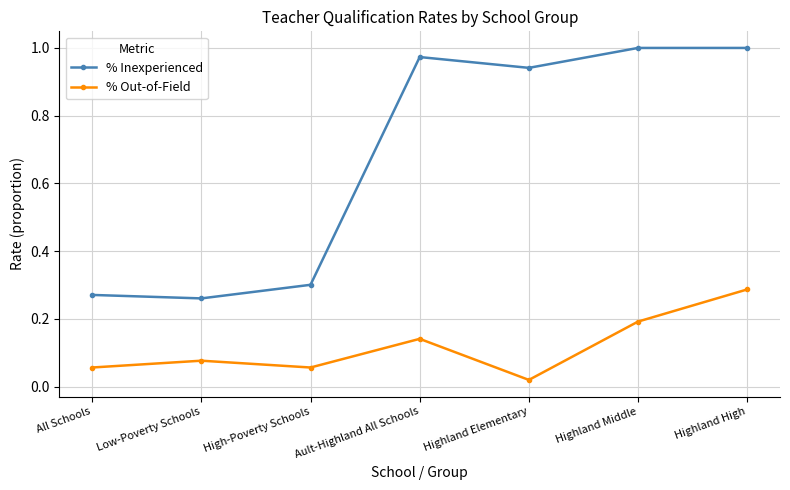

At Low-Poverty Schools, list the series in order from largest to smallest.

% Inexperienced, % Out-of-Field